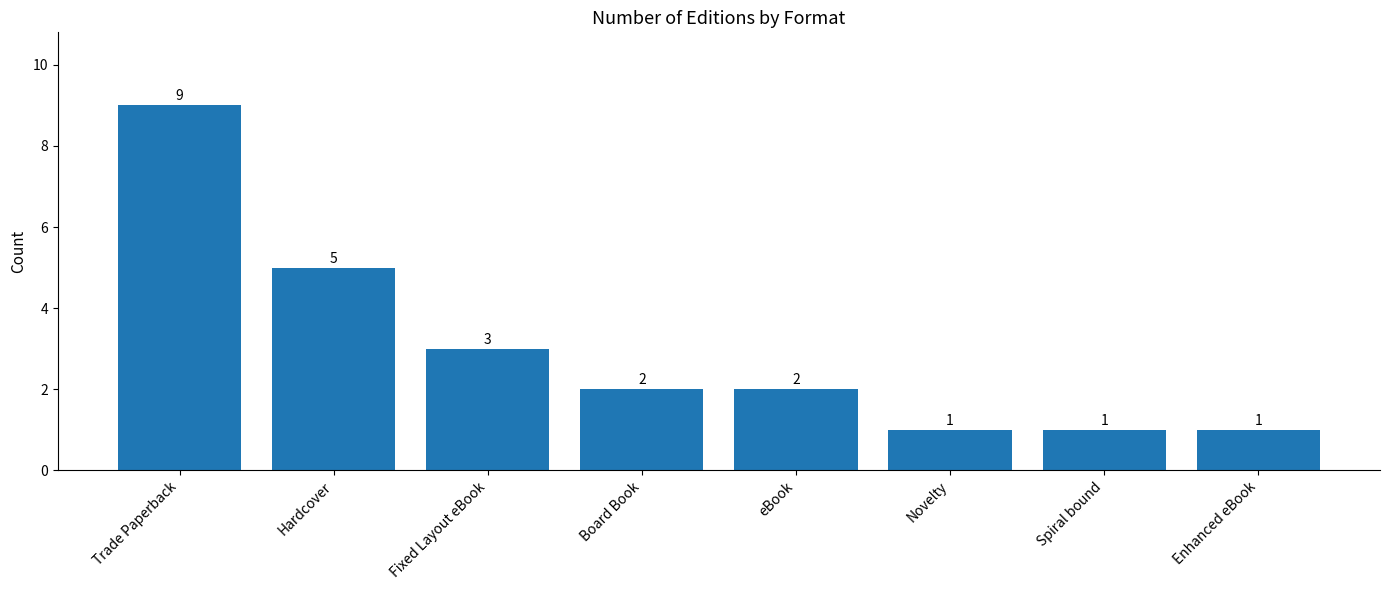

Approximately how many times larger is the value at Spiral bound compared to Novelty?

1.0